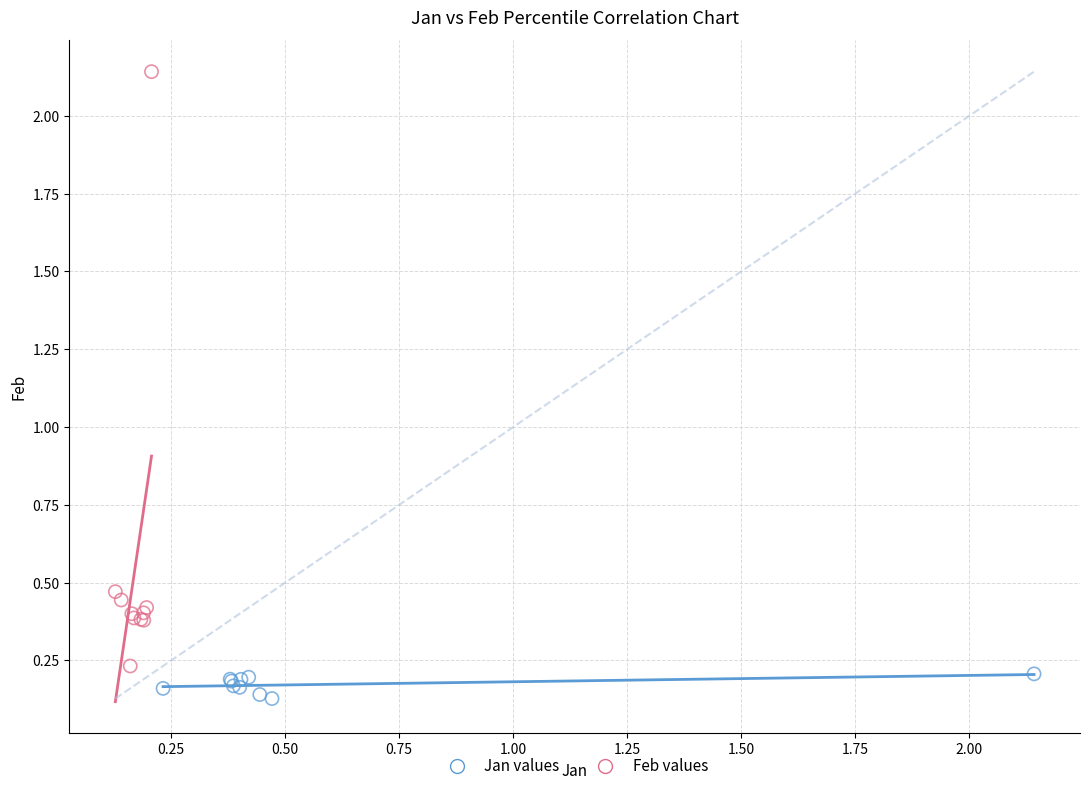

Which series reaches the minimum Y coordinate?

Jan values